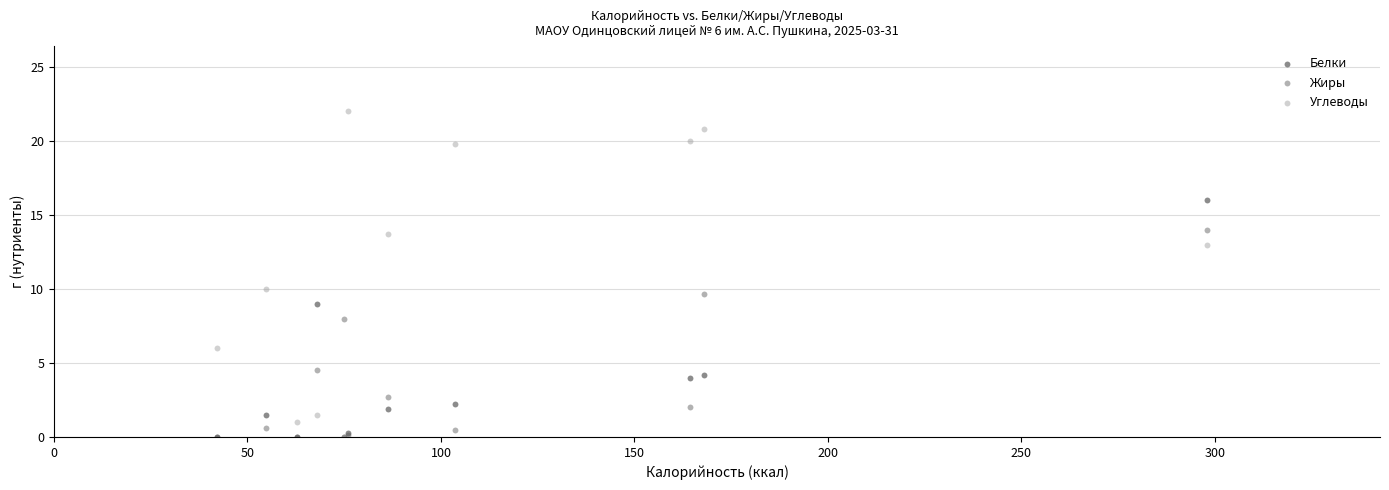

In the Углеводы series, what Y value is closest to 11?

10.0